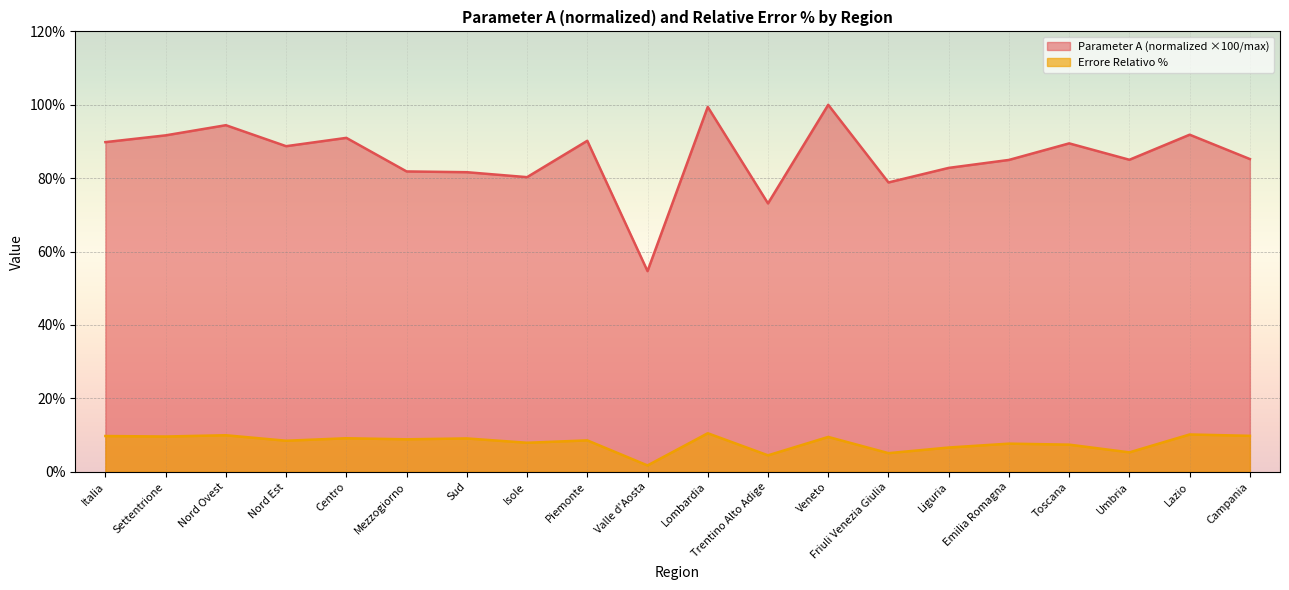

Is it true that A equals 94.4 at Nord Ovest?

True